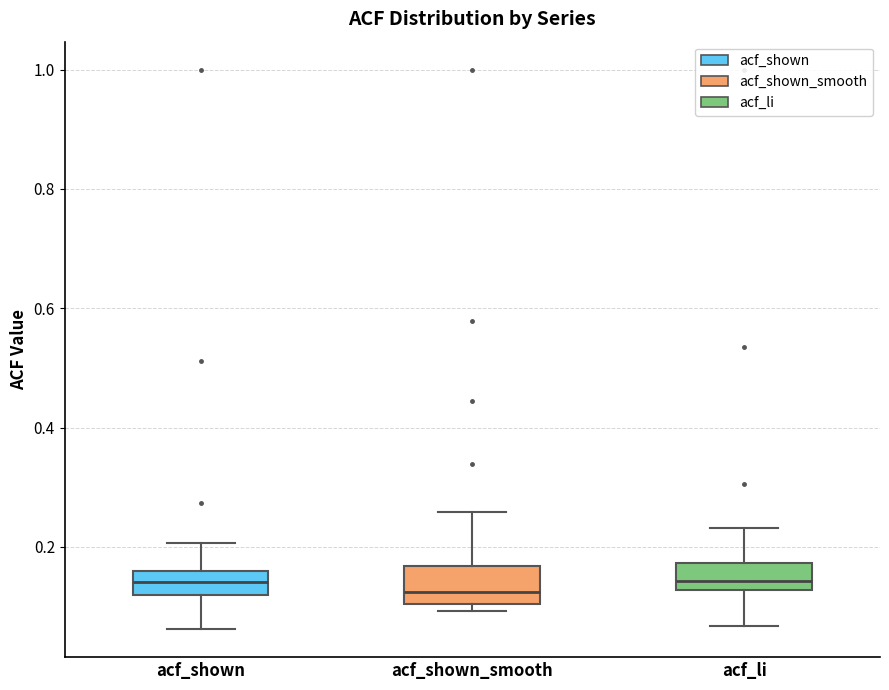

Where does the median line of the box for acf_shown sit on the y-axis? The values are not printed on the chart, so give them approximately, as read against the axis.

0.14